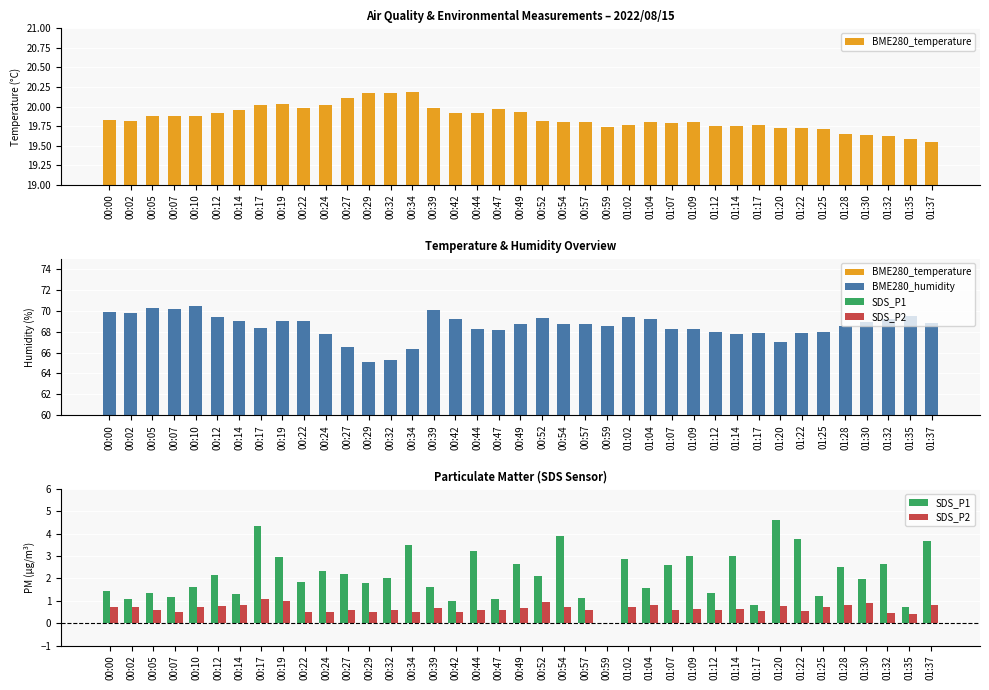

Reading right to left, list all the values displayed in this chart.

BME280_temperature: 01:37=19.6	01:35=19.6	01:32=19.6	01:30=19.6	01:28=19.6	01:25=19.7	01:22=19.7	01:20=19.7	01:17=19.8	01:14=19.8	01:12=19.8	01:09=19.8	01:07=19.8	01:04=19.8	01:02=19.8	00:59=19.7	00:57=19.8	00:54=19.8	00:52=19.8	00:49=19.9	00:47=20.0	00:44=19.9	00:42=19.9	00:39=20.0	00:34=20.2	00:32=20.2	00:29=20.2	00:27=20.1	00:24=20.0	00:22=20.0	00:19=20.0	00:17=20.0	00:14=20.0	00:12=19.9	00:10=19.9	00:07=19.9	00:05=19.9	00:02=19.8	00:00=19.8
BME280_humidity: 01:37=68.8	01:35=69.5	01:32=69.2	01:30=68.9	01:28=68.5	01:25=67.9	01:22=67.9	01:20=67.0	01:17=67.9	01:14=67.7	01:12=67.9	01:09=68.2	01:07=68.3	01:04=69.2	01:02=69.4	00:59=68.5	00:57=68.8	00:54=68.8	00:52=69.3	00:49=68.7	00:47=68.2	00:44=68.2	00:42=69.2	00:39=70.1	00:34=66.3	00:32=65.3	00:29=65.1	00:27=66.6	00:24=67.8	00:22=69.0	00:19=69.1	00:17=68.4	00:14=69.0	00:12=69.4	00:10=70.5	00:07=70.1	00:05=70.3	00:02=69.8	00:00=69.9
SDS_P1: 01:37=3.7	01:35=0.7	01:32=2.6	01:30=2.0	01:28=2.5	01:25=1.2	01:22=3.8	01:20=4.6	01:17=0.8	01:14=3.0	01:12=1.4	01:09=3.0	01:07=2.6	01:04=1.6	01:02=2.9	00:59=0.0	00:57=1.1	00:54=3.9	00:52=2.1	00:49=2.6	00:47=1.1	00:44=3.2	00:42=1.0	00:39=1.6	00:34=3.5	00:32=2.0	00:29=1.8	00:27=2.2	00:24=2.4	00:22=1.9	00:19=3.0	00:17=4.3	00:14=1.3	00:12=2.1	00:10=1.6	00:07=1.2	00:05=1.4	00:02=1.1	00:00=1.4
SDS_P2: 01:37=0.8	01:35=0.4	01:32=0.5	01:30=0.9	01:28=0.8	01:25=0.7	01:22=0.6	01:20=0.8	01:17=0.6	01:14=0.6	01:12=0.6	01:09=0.7	01:07=0.6	01:04=0.8	01:02=0.7	00:59=0.0	00:57=0.6	00:54=0.7	00:52=0.9	00:49=0.7	00:47=0.6	00:44=0.6	00:42=0.5	00:39=0.7	00:34=0.5	00:32=0.6	00:29=0.5	00:27=0.6	00:24=0.5	00:22=0.5	00:19=1.0	00:17=1.1	00:14=0.8	00:12=0.8	00:10=0.7	00:07=0.5	00:05=0.6	00:02=0.7	00:00=0.7